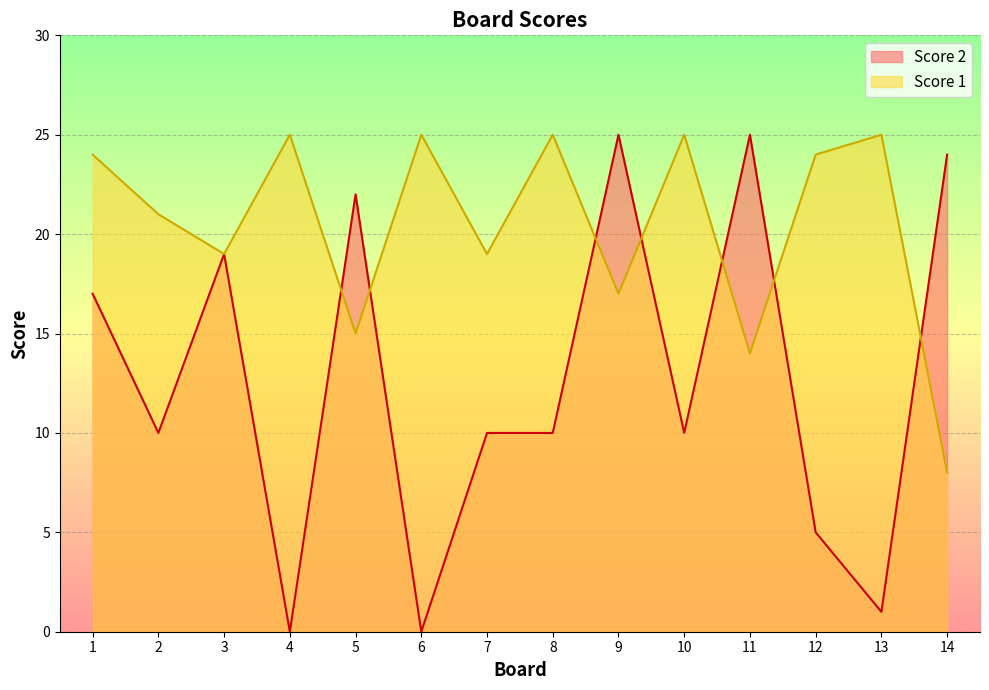

Rank the series at 8 from lowest to highest value.

Score 2, Score 1